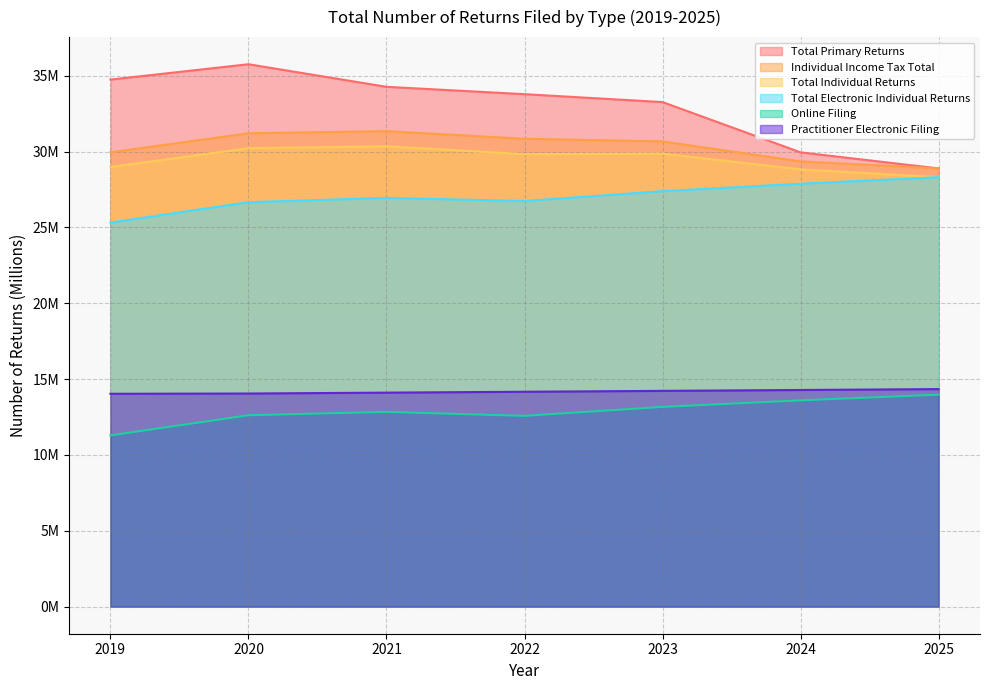

Is the value of Total Individual Returns at 2020 greater than the value of Individual Income Tax Total at 2021?

No